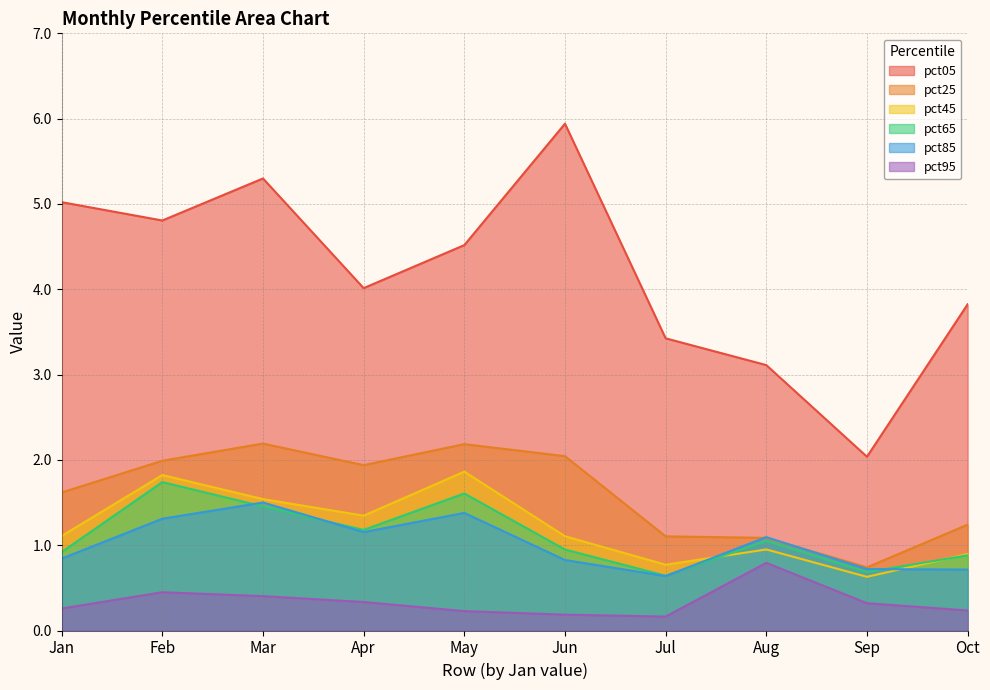

How many lines are shown in the chart?

6